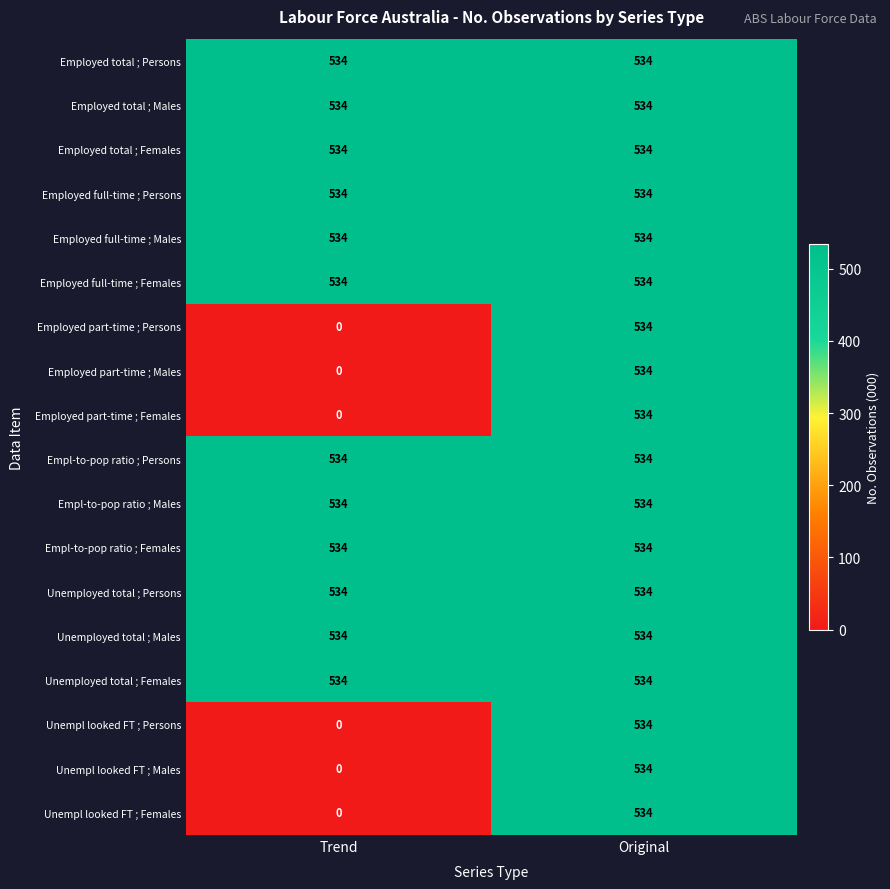

The value of Employed part-time ; Persons at Original is 534. True or false?

True